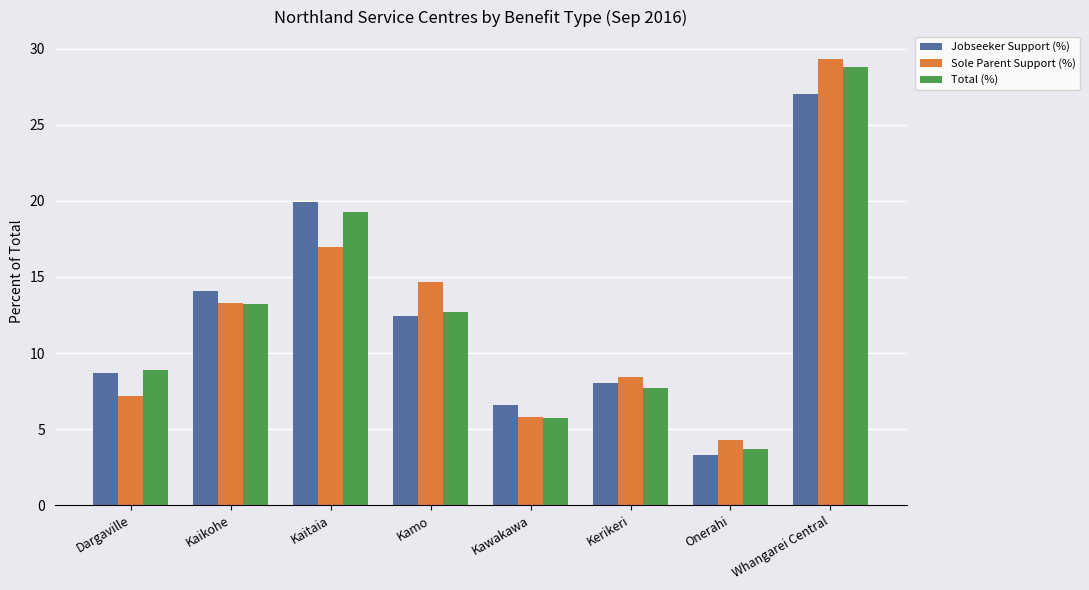

Which category has the lowest value in the Jobseeker Support (%) series?

Onerahi